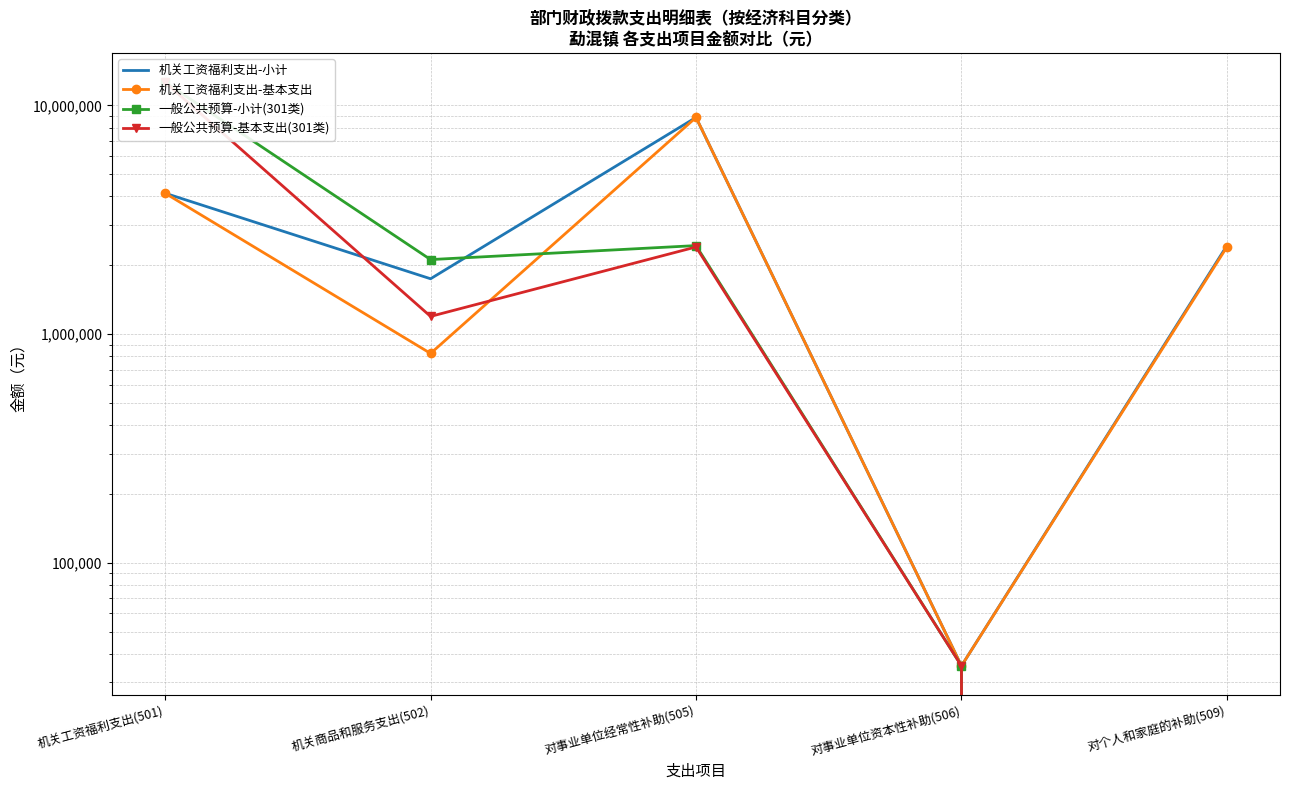

Is it true that 一般公共预算-小计(301类) equals 6494708.9 at 机关工资福利支出(501)?

False